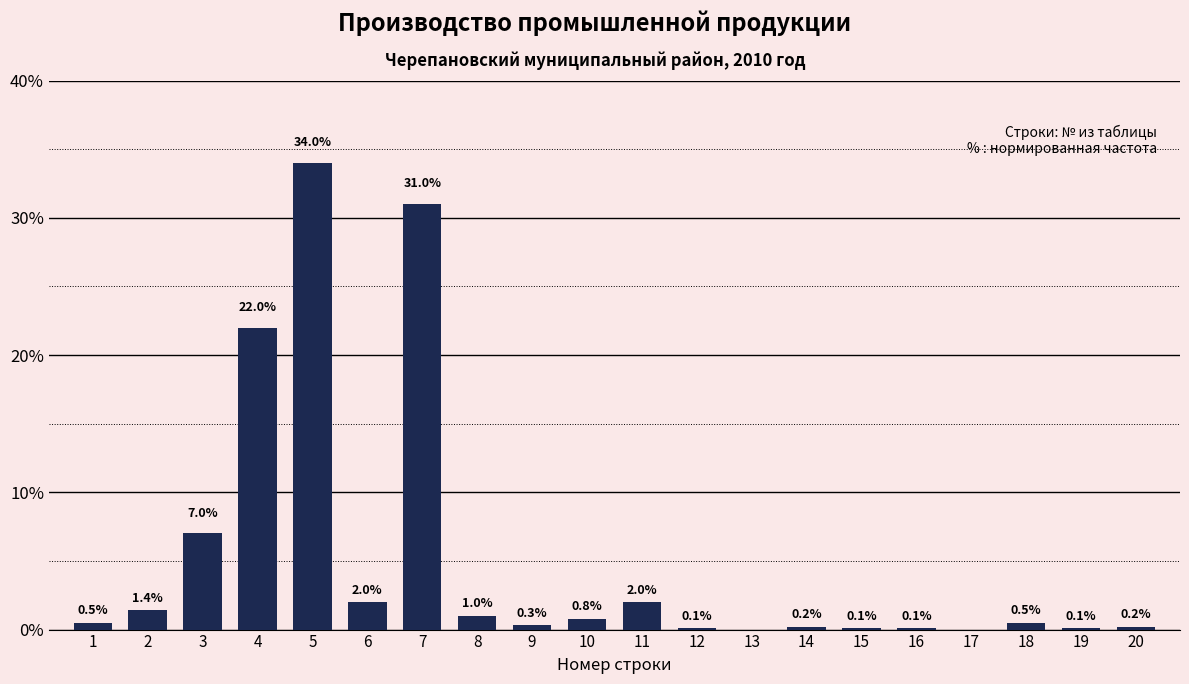

Reading right to left, transcribe all the data shown in this chart.

20=0.2	19=0.1	18=0.5	17=0.0	16=0.1	15=0.1	14=0.2	13=0.0	12=0.1	11=2.0	10=0.8	9=0.3	8=1.0	7=31.0	6=2.0	5=34.0	4=22.0	3=7.0	2=1.4	1=0.5